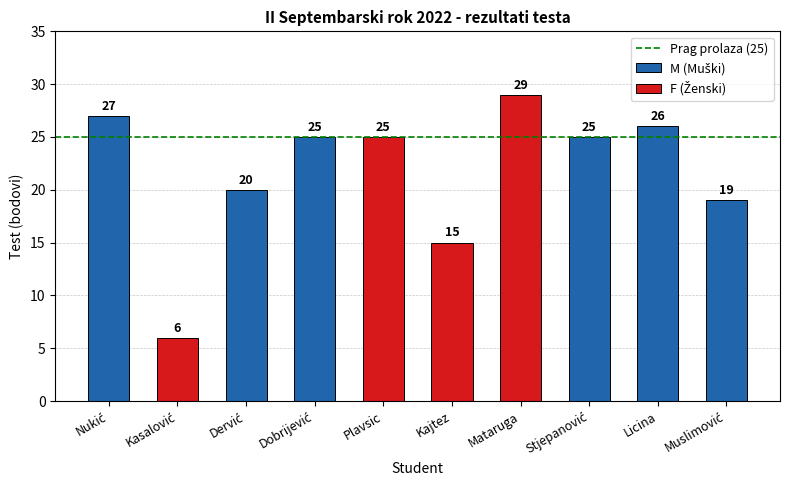

Reading left to right, transcribe all the data shown in this chart.

27	6	20	25	25	15	29	25	26	19